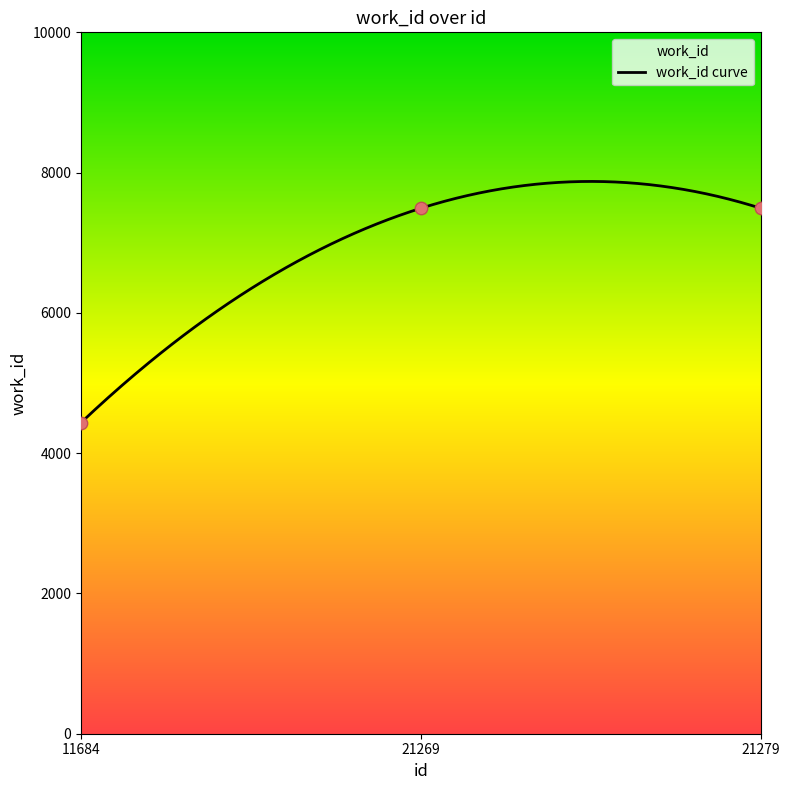

What is the change in value from 11684 to 21269?

+3057